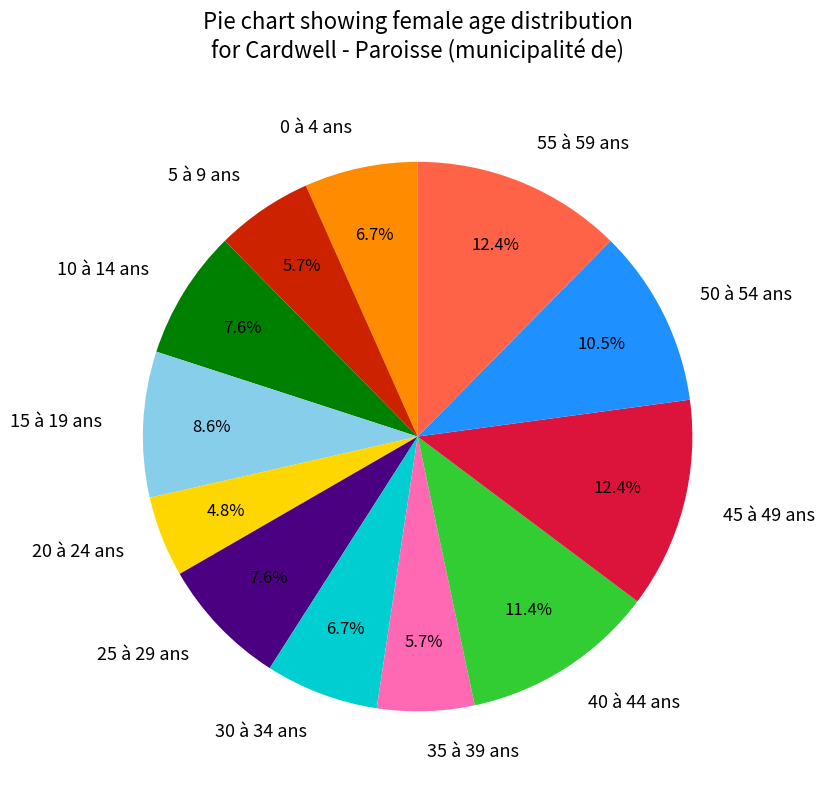

Which slice is the smallest?

20 à 24 ans